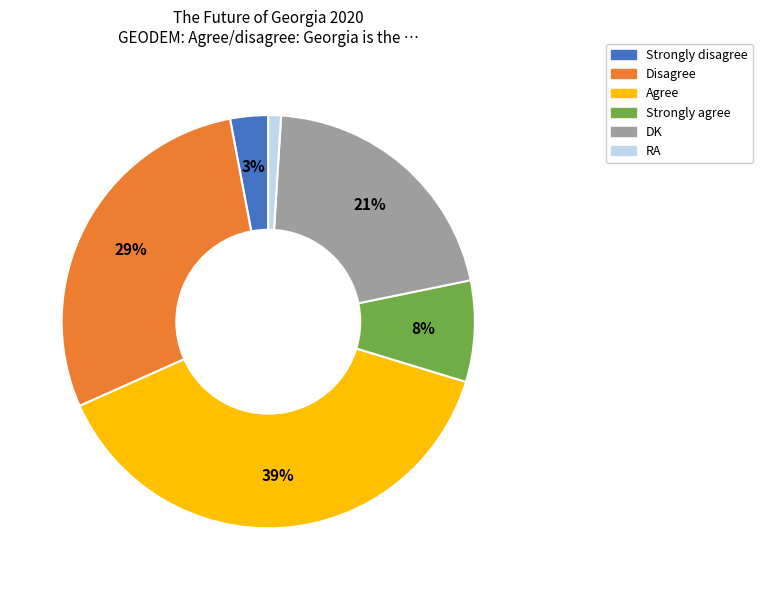

Combined, do Strongly agree and RA account for over 50%?

No